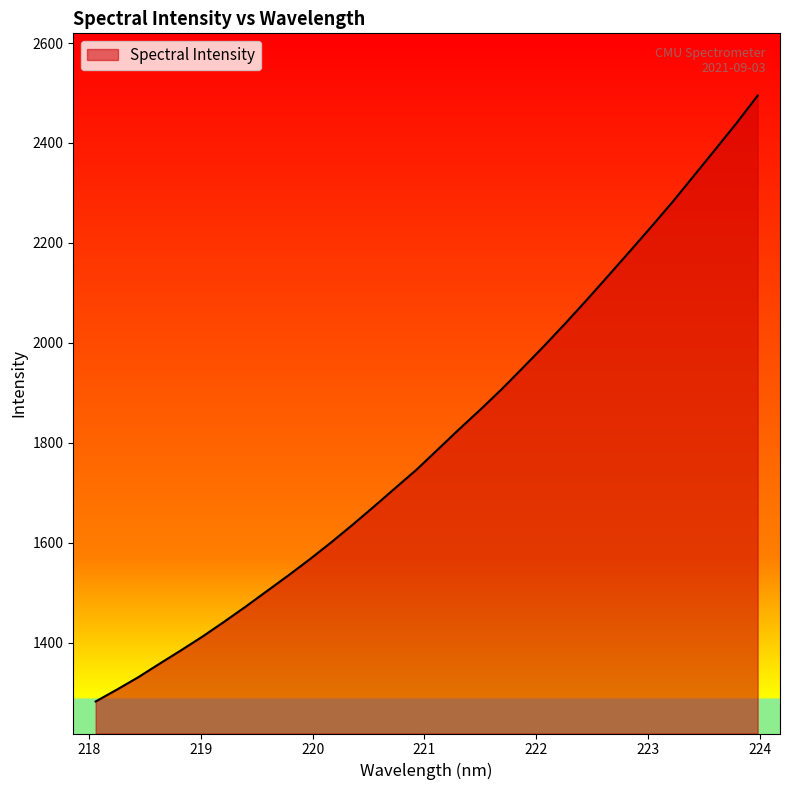

What is the smallest value displayed?

1282.5